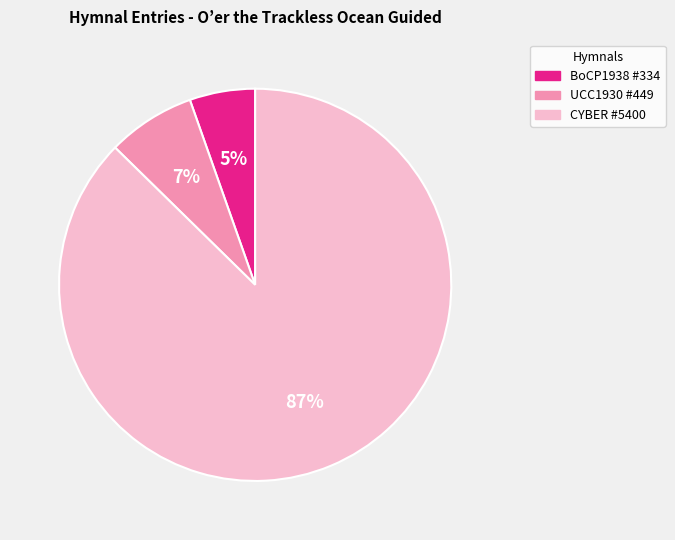

Which has a higher value, UCC1930 #449 or BoCP1938 #334?

UCC1930 #449